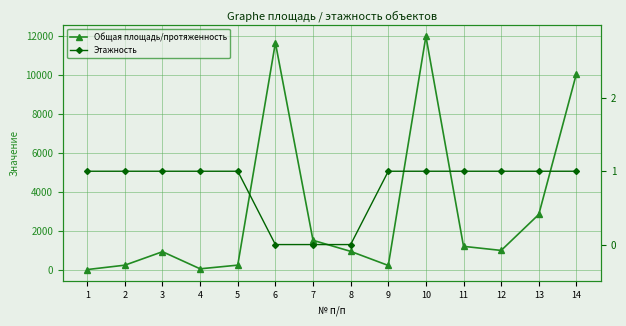

Which category has the lowest value in the Общая площадь/протяженность series?

1